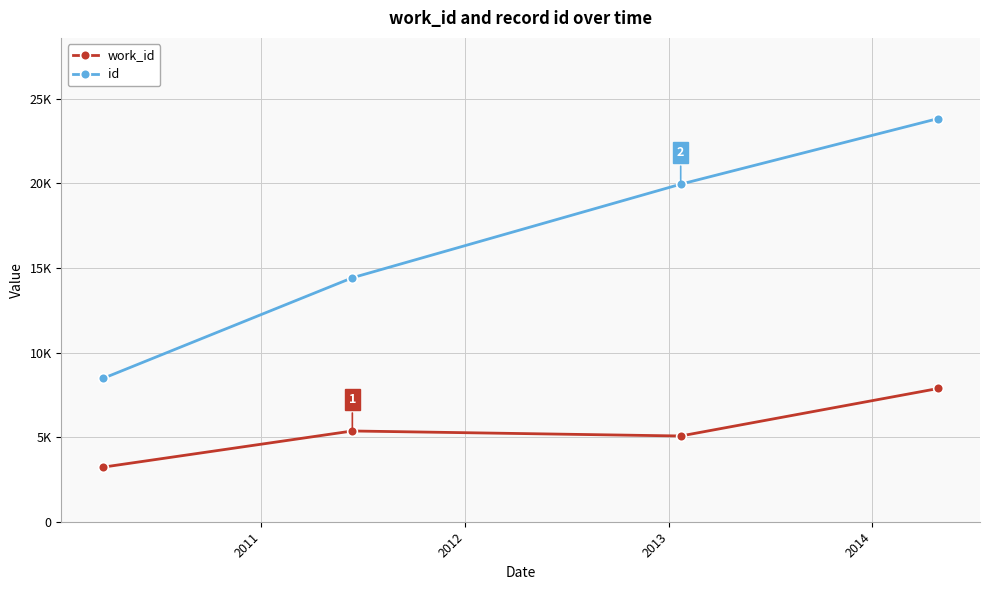

Where is work_id nearest to the value 5553?

2011